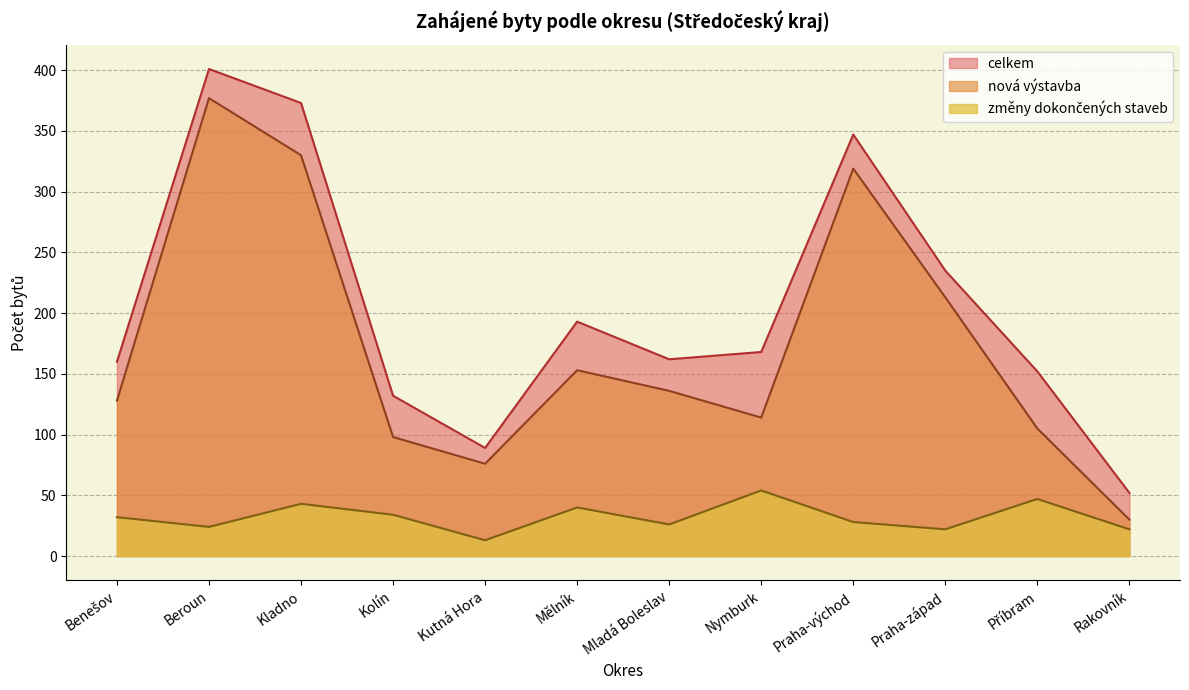

The value of nová výstavba at Kladno is 330. True or false?

True